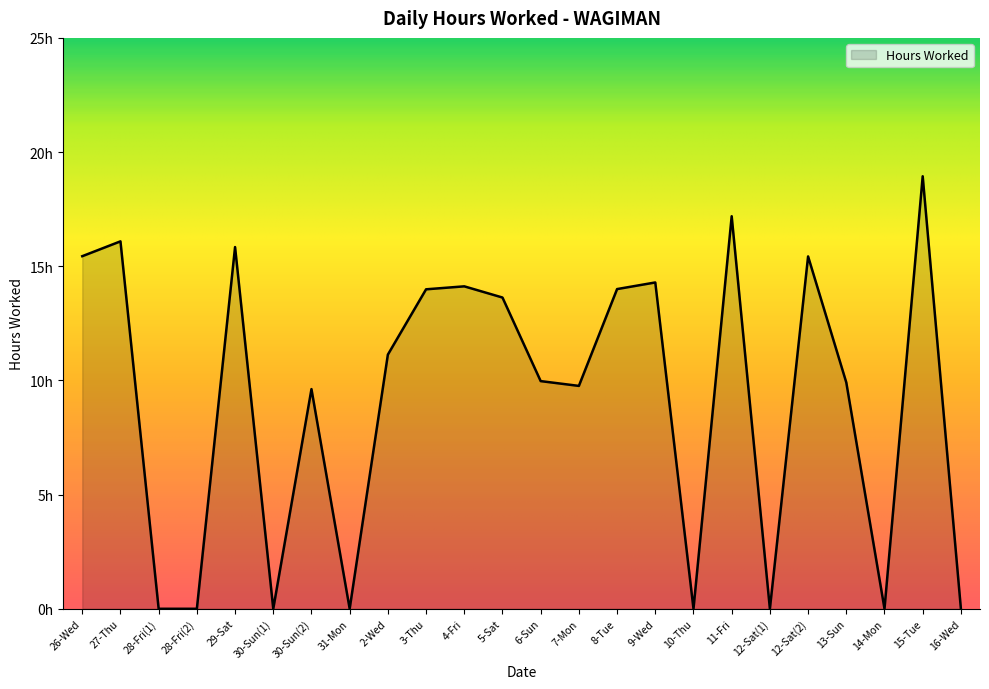

What is the average value?

9.1